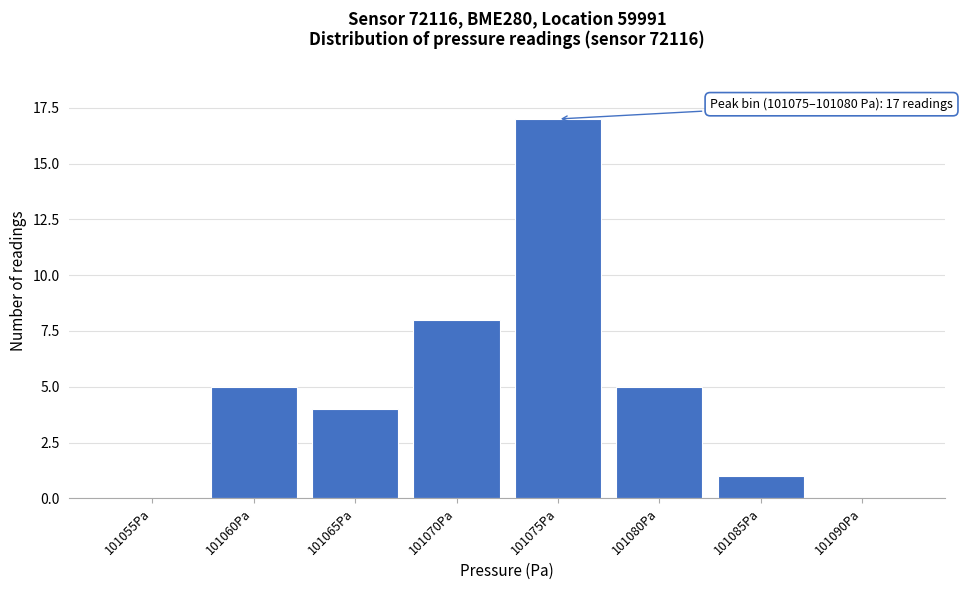

Reading left to right, list all the values displayed in this chart.

101055Pa=0	101060Pa=5	101065Pa=4	101070Pa=8	101075Pa=17	101080Pa=5	101085Pa=1	101090Pa=0